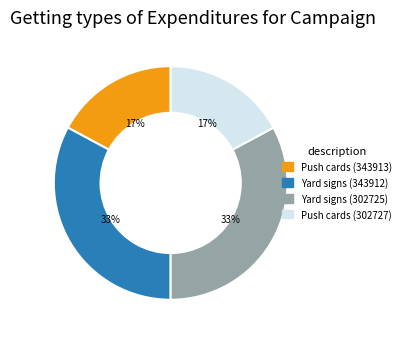

Is there a majority slice in this chart?

No